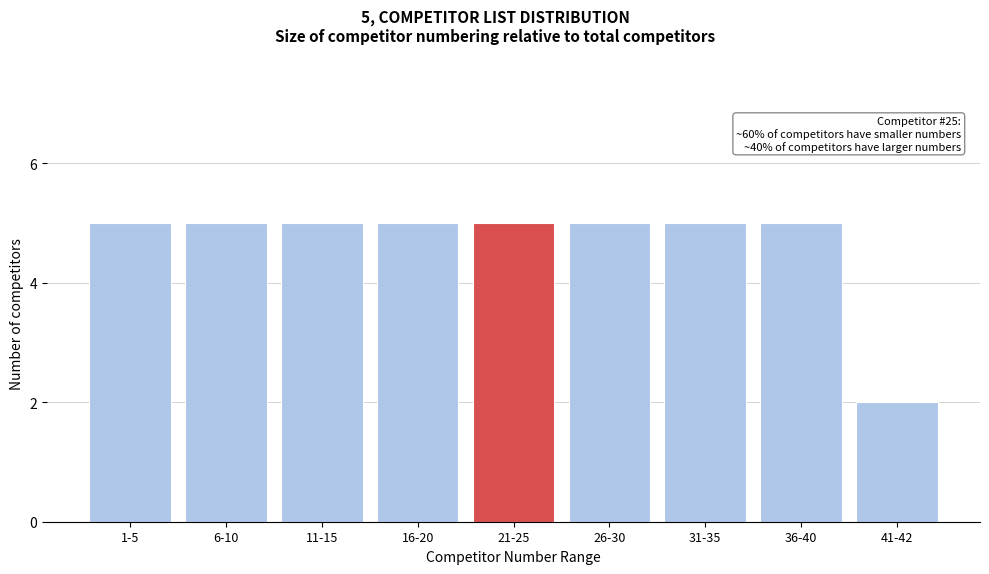

Reading right to left, list all the values displayed in this chart.

2	5	5	5	5	5	5	5	5